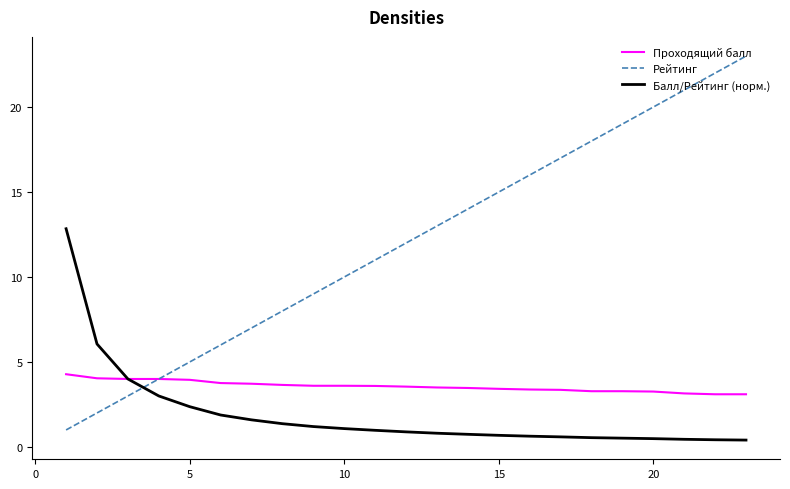

How many intersections are there between Балл/Рейтинг (норм.) and Рейтинг?

1